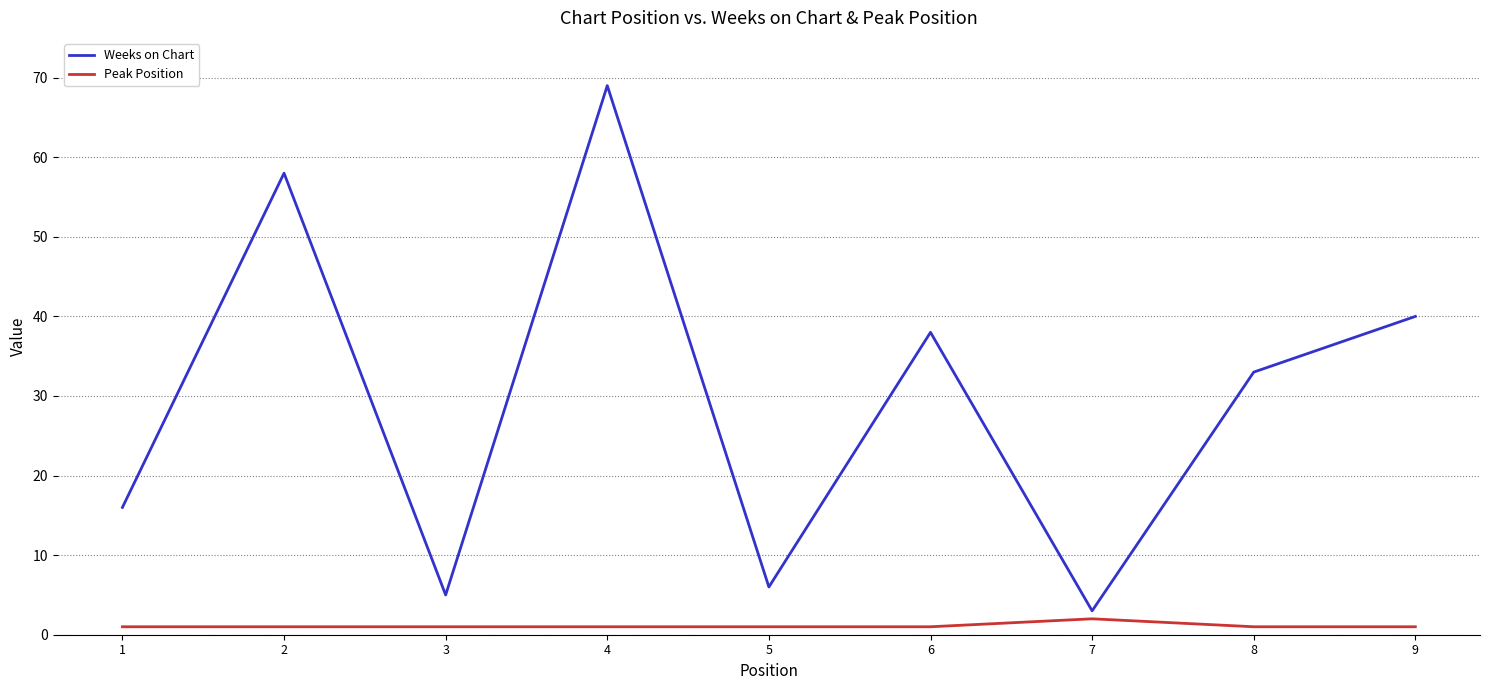

The value of Weeks on Chart at 1 is 16. True or false?

True